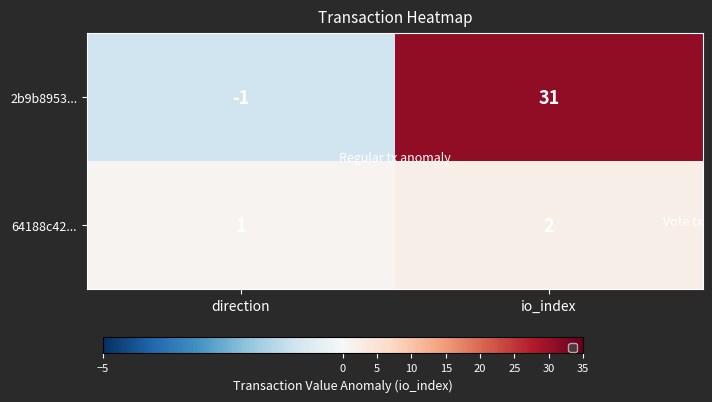

The value of 64188c42... at io_index is 2. True or false?

True